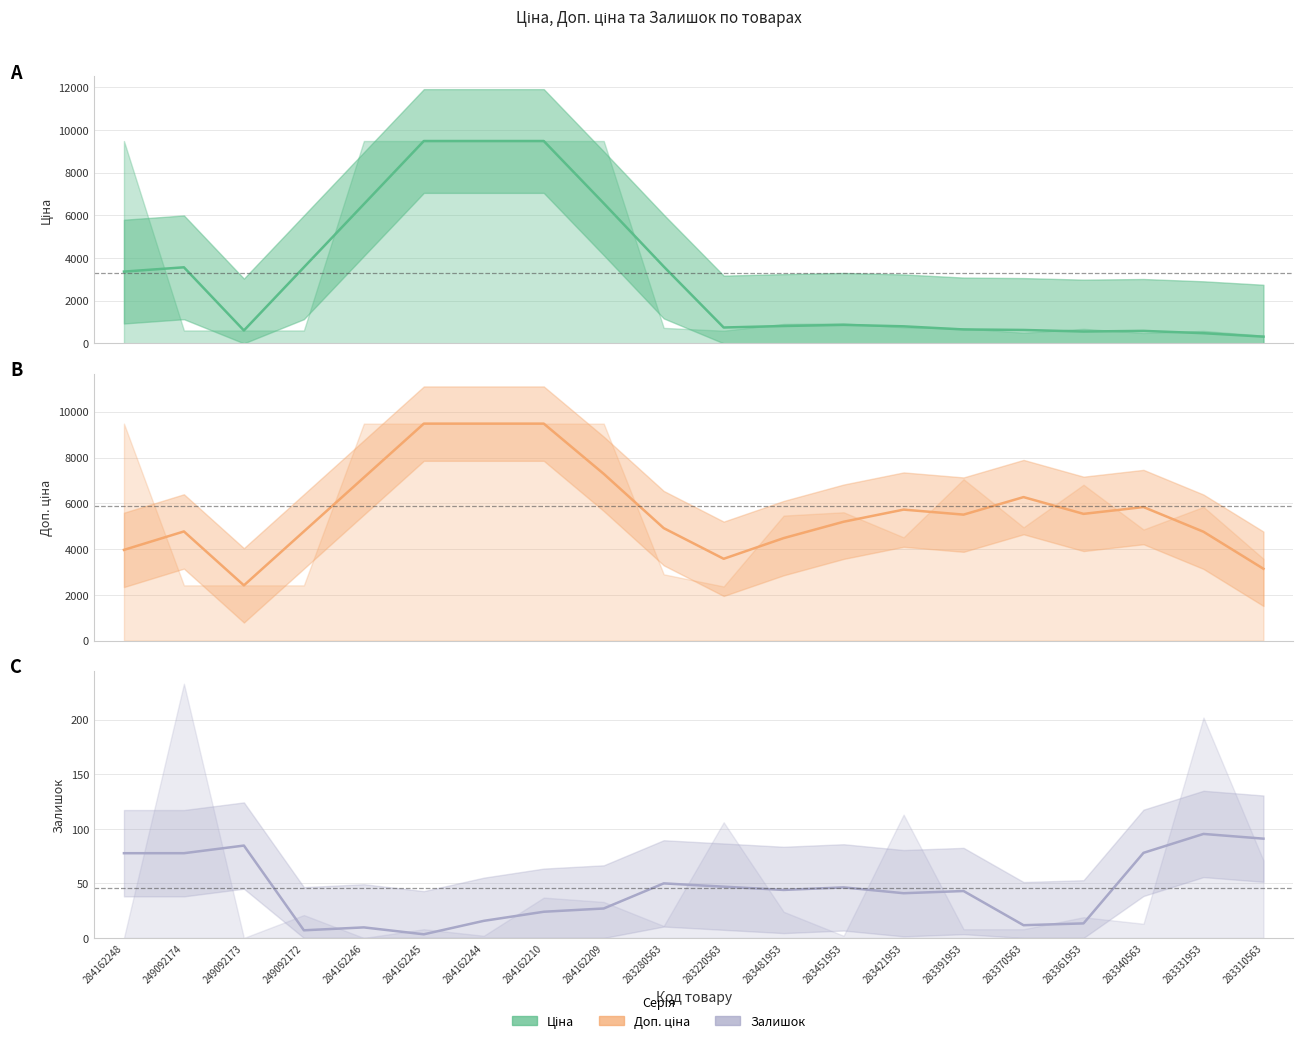

What is the label of the 10th point from the left?

283280563